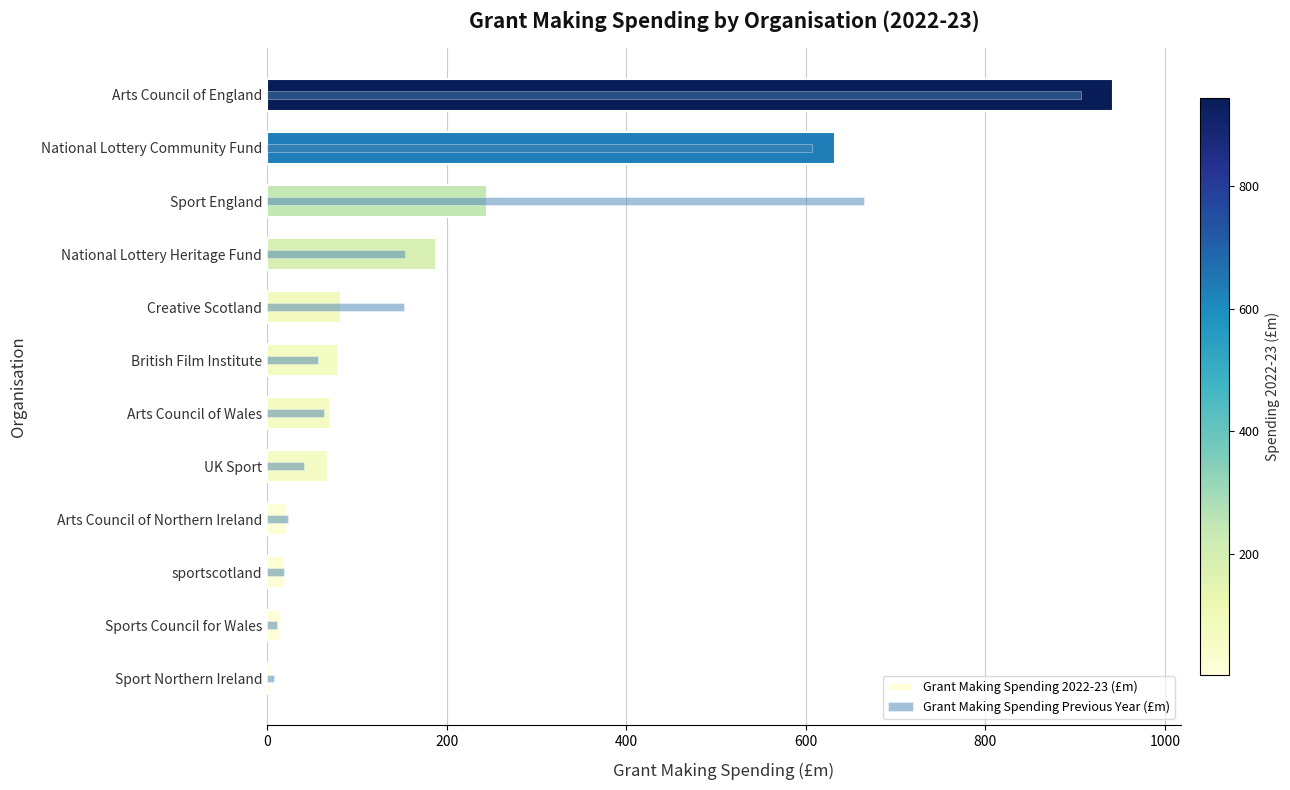

Which series has the largest total across all categories?

Grant Making Spending Previous Year (£m)